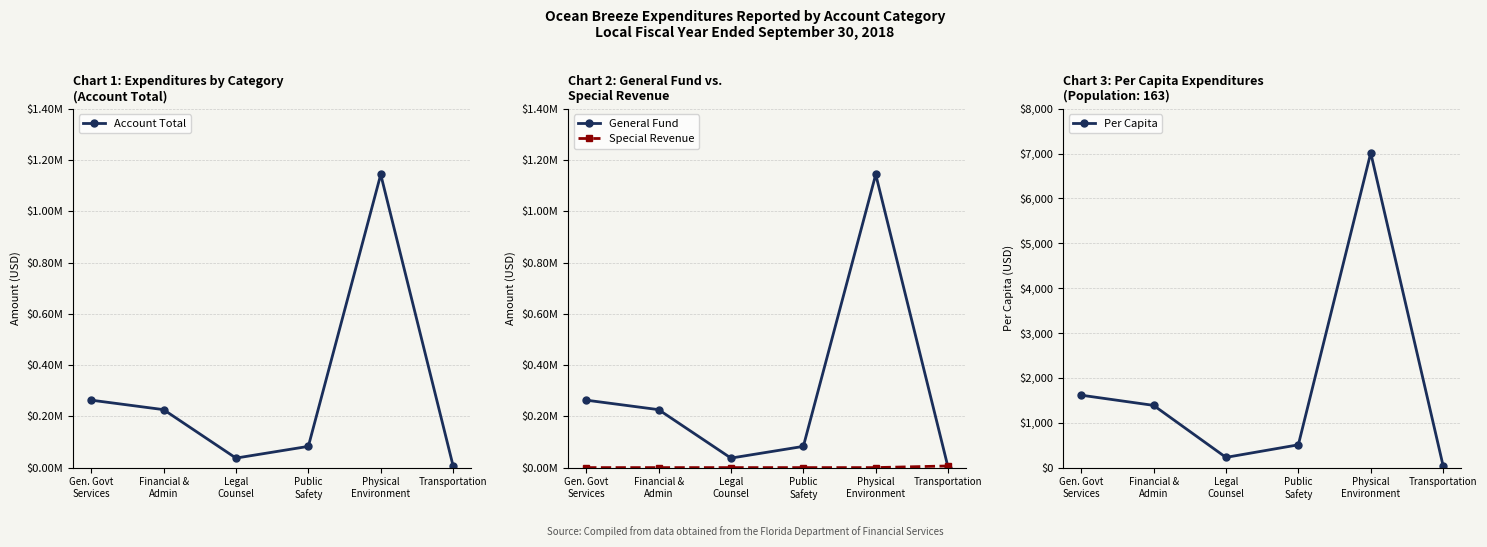

Which series has the largest total across all categories?

Account Total